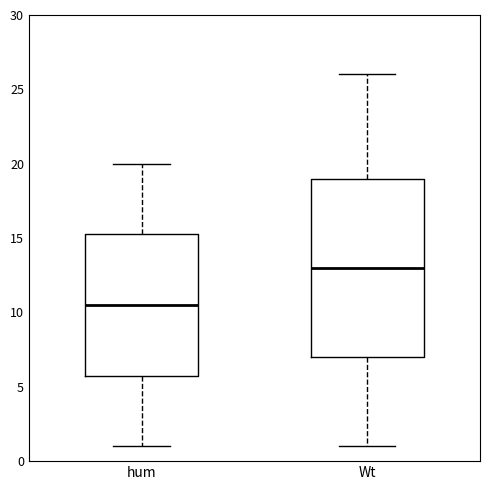

Reading left to right, transcribe this box plot: for each box, give where its median line is, the range the box spans, and where its two whiskers end, as read against the y-axis. The values are not printed on the chart, so give them approximately, as read against the axis.

hum: median 10.5, box 6.0 to 15.5, whiskers 1.0 to 20.0
Wt: median 13.0, box 7.0 to 19.0, whiskers 1.0 to 26.0